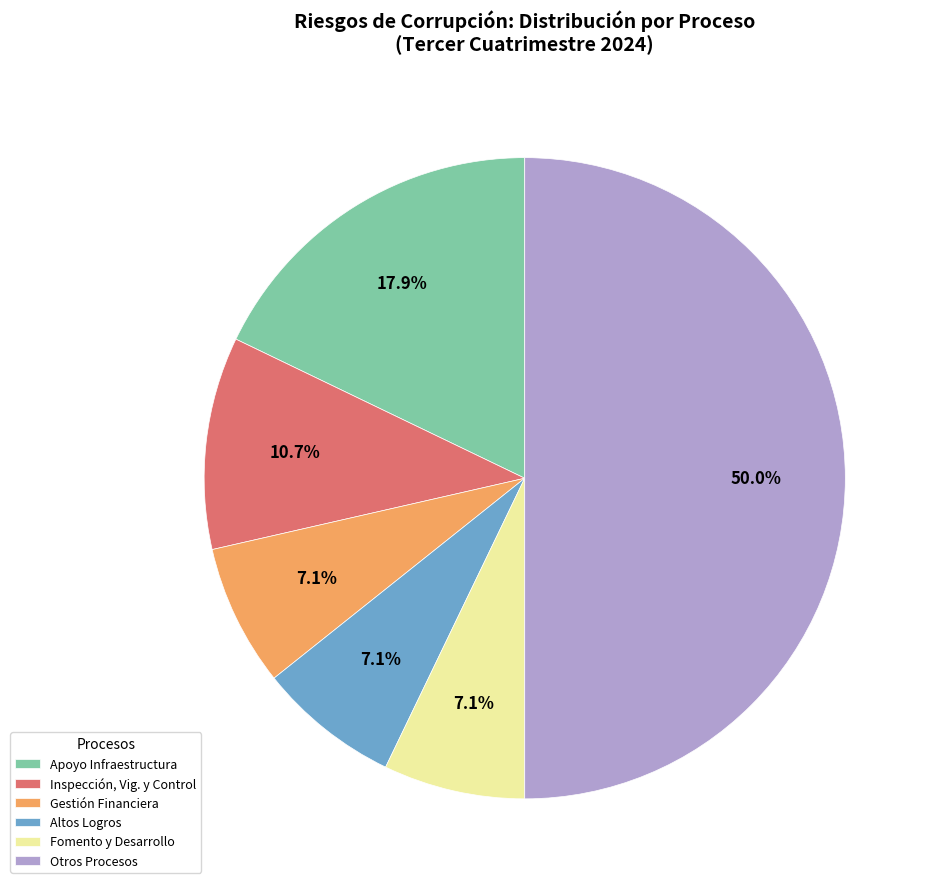

The Altos Logros slice represents 23% of the pie. True or false?

False